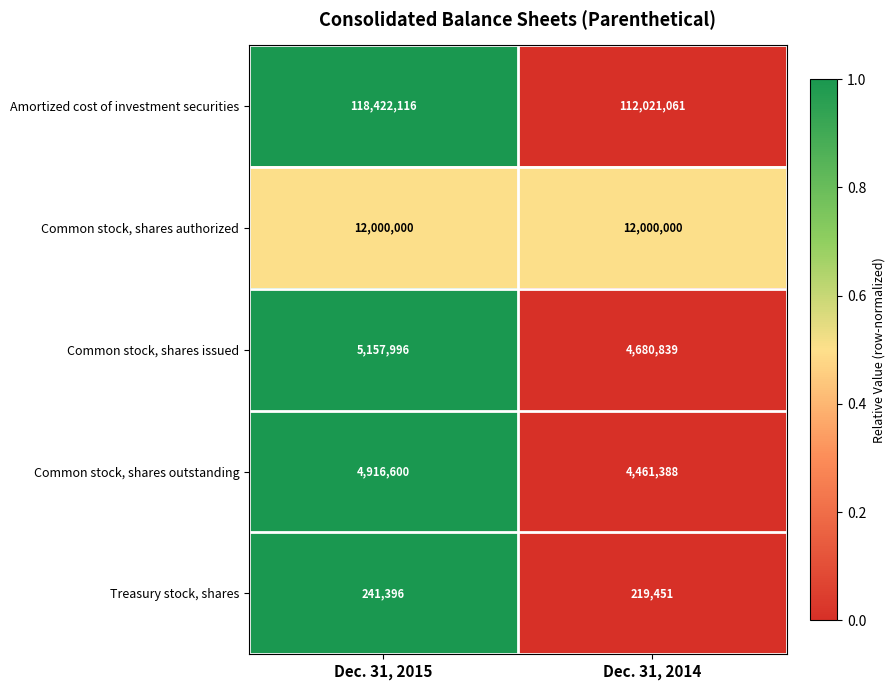

What is the sum of the Common stock, shares outstanding values at Dec. 31, 2014 and Dec. 31, 2015?

9377988